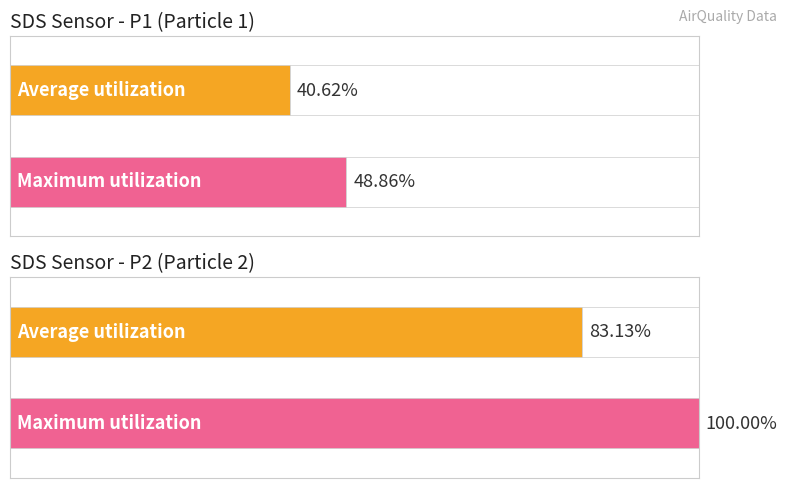

Which category has the highest value across all series?

SDS_P2